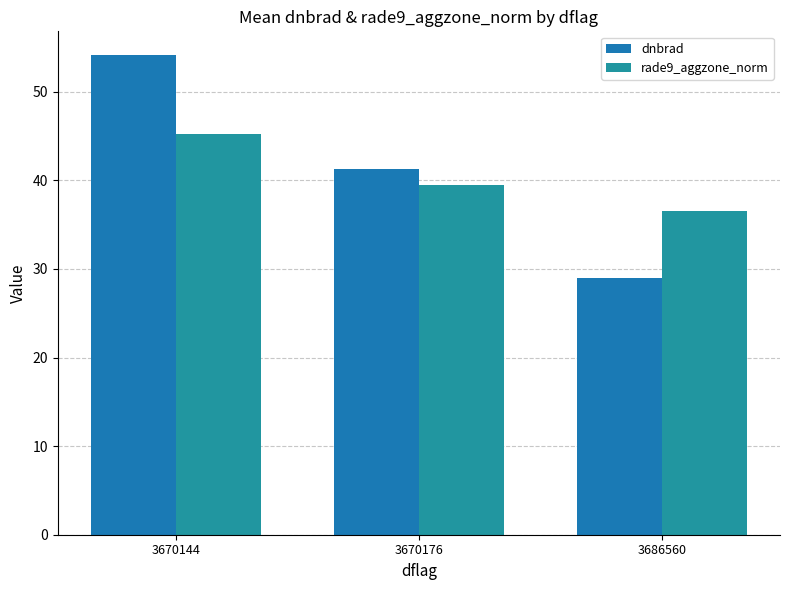

Reading right to left, list all the values displayed in this chart.

dnbrad: 29.0	41.2	54.1
rade9_aggzone_norm: 36.6	39.5	45.2